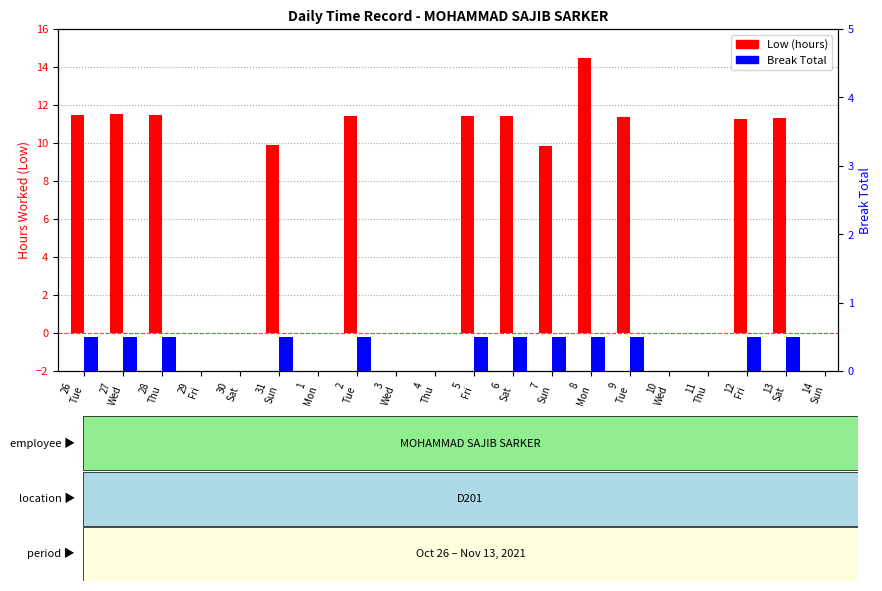

Reading left to right, what are all the values shown in this chart?

Low (hours): 26
Tue=11.4	27
Wed=11.5	28
Thu=11.5	29
Fri=0.0	30
Sat=0.0	31
Sun=9.9	1
Mon=0.0	2
Tue=11.4	3
Wed=0.0	4
Thu=0.0	5
Fri=11.4	6
Sat=11.4	7
Sun=9.8	8
Mon=14.5	9
Tue=11.4	10
Wed=0.0	11
Thu=0.0	12
Fri=11.3	13
Sat=11.3	14
Sun=0.0
Break/Percentile: 26
Tue=0.5	27
Wed=0.5	28
Thu=0.5	29
Fri=0.0	30
Sat=0.0	31
Sun=0.5	1
Mon=0.0	2
Tue=0.5	3
Wed=0.0	4
Thu=0.0	5
Fri=0.5	6
Sat=0.5	7
Sun=0.5	8
Mon=0.5	9
Tue=0.5	10
Wed=0.0	11
Thu=0.0	12
Fri=0.5	13
Sat=0.5	14
Sun=0.0